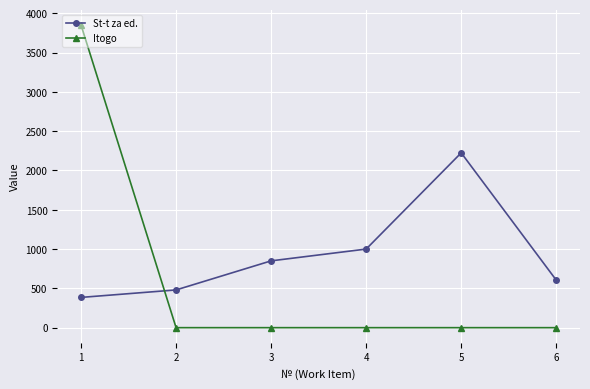

Which series changed the most between 2 and 3?

St-t za ed.